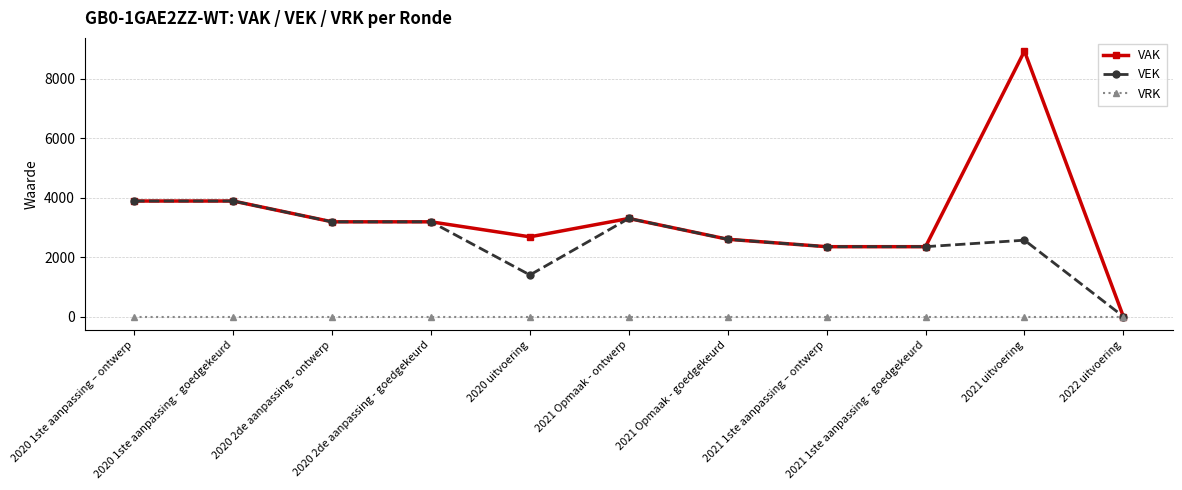

Where does the VEK series first go above 2600?

2020 1ste aanpassing – ontwerp